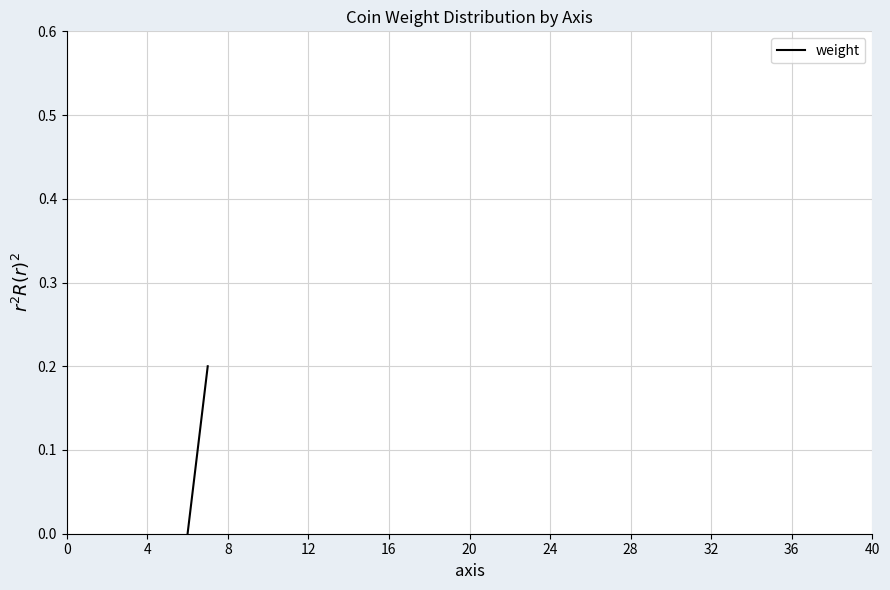

Reading left to right, what are all the values shown in this chart?

0.0	0.2